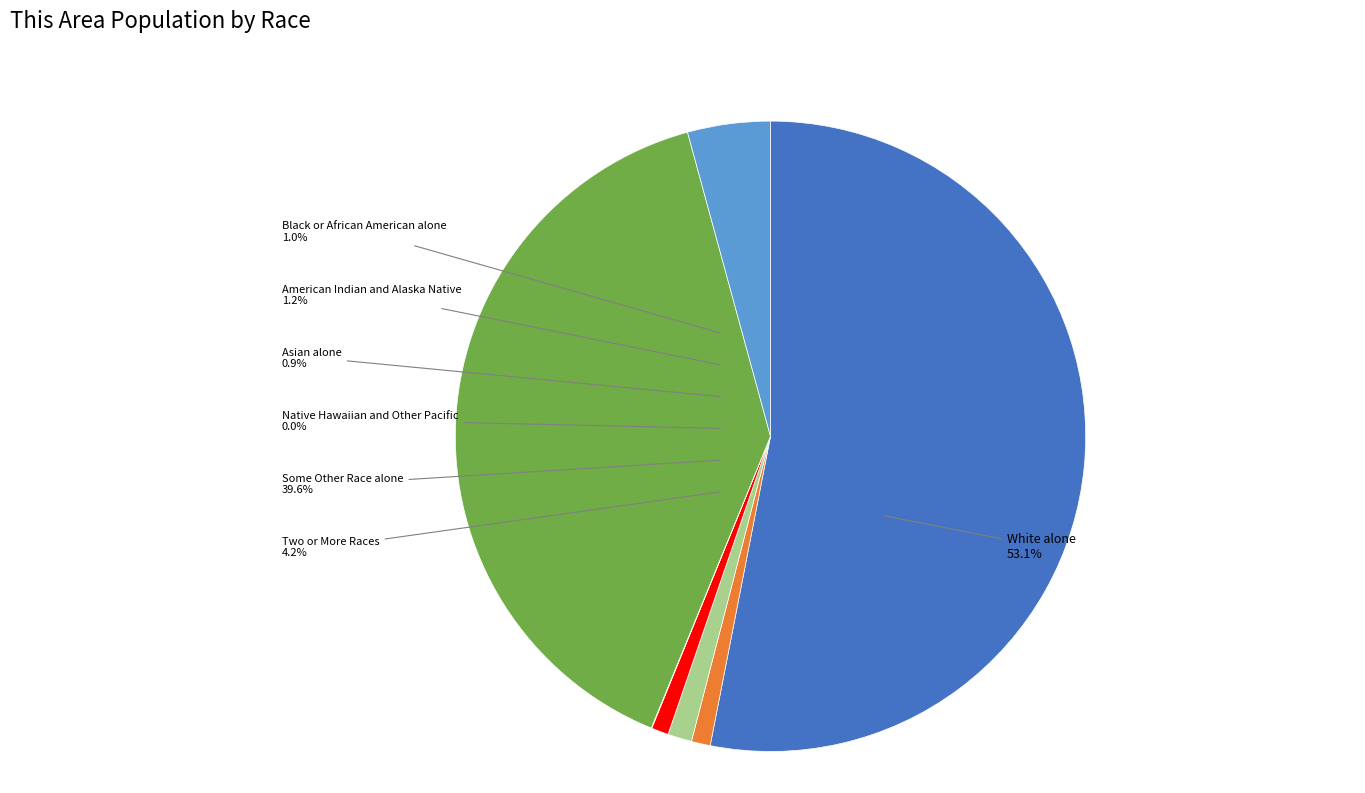

True or false: Some Other Race alone accounts for 40% of the total.

True